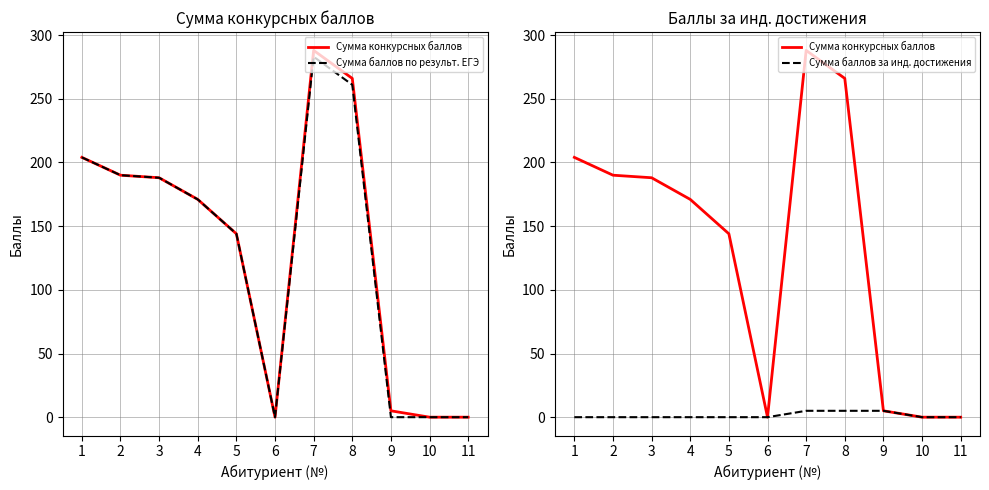

What is the average value of the Сумма баллов за инд. достижения series?

1